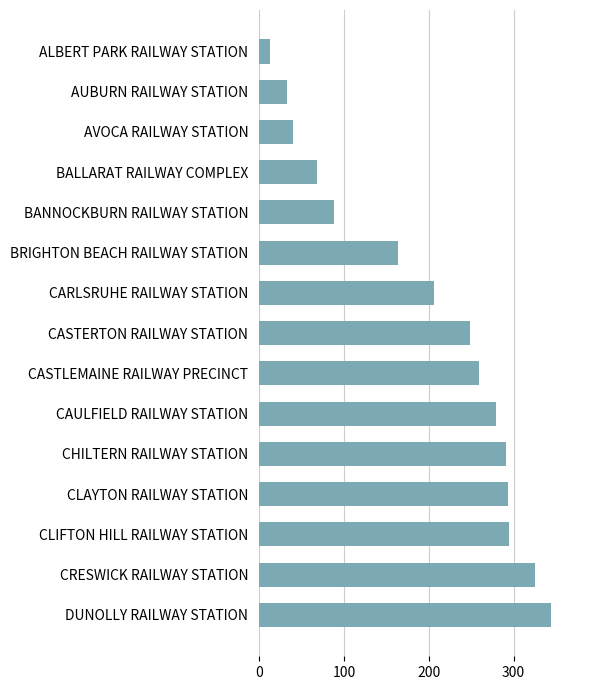

What is the difference between the maximum and second lowest values?

312